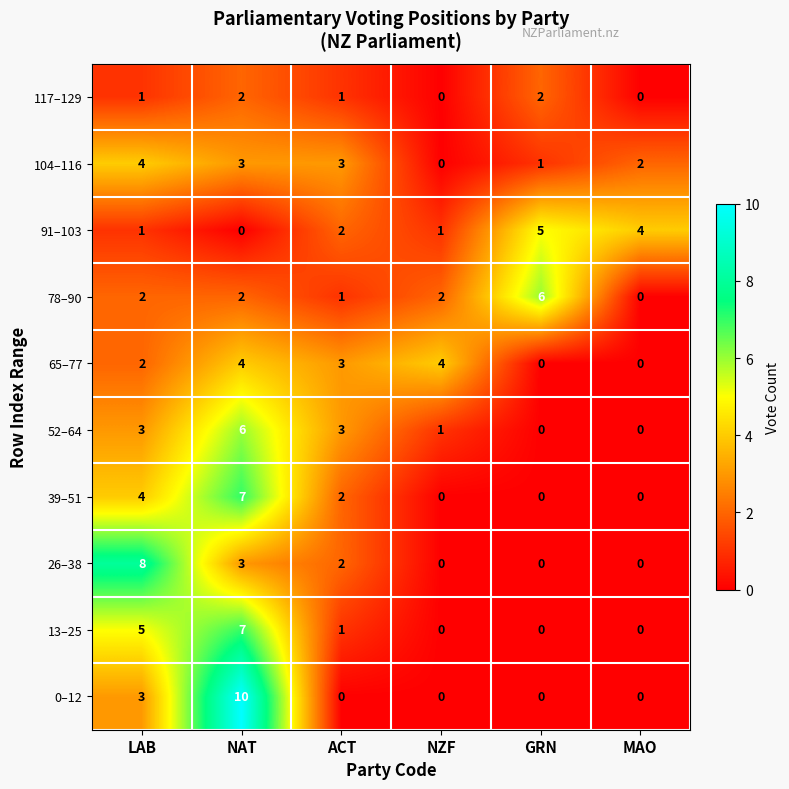

How many distinct data groups are displayed?

10